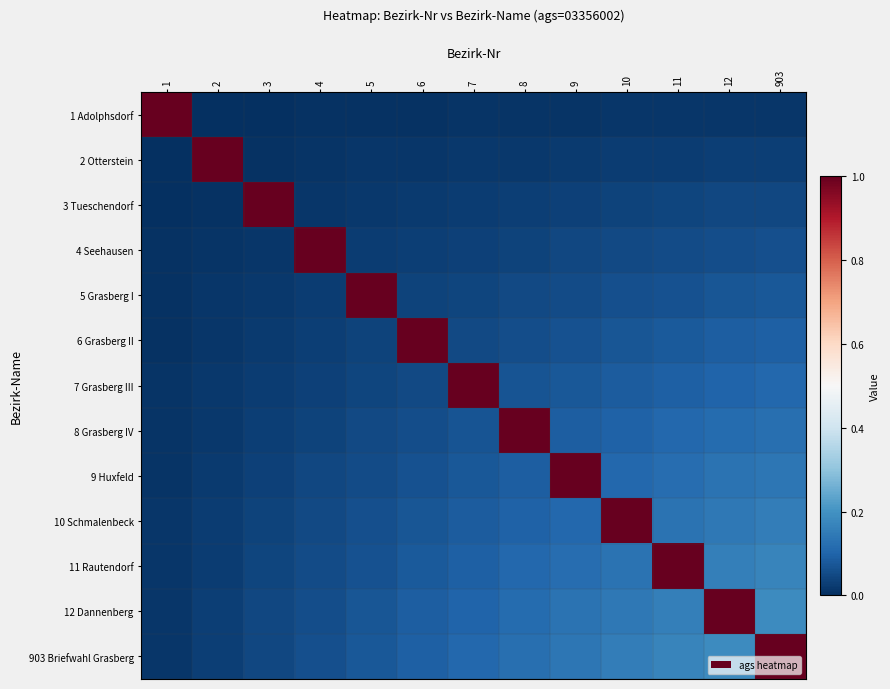

At how many categories does at least one series exceed 0?

13